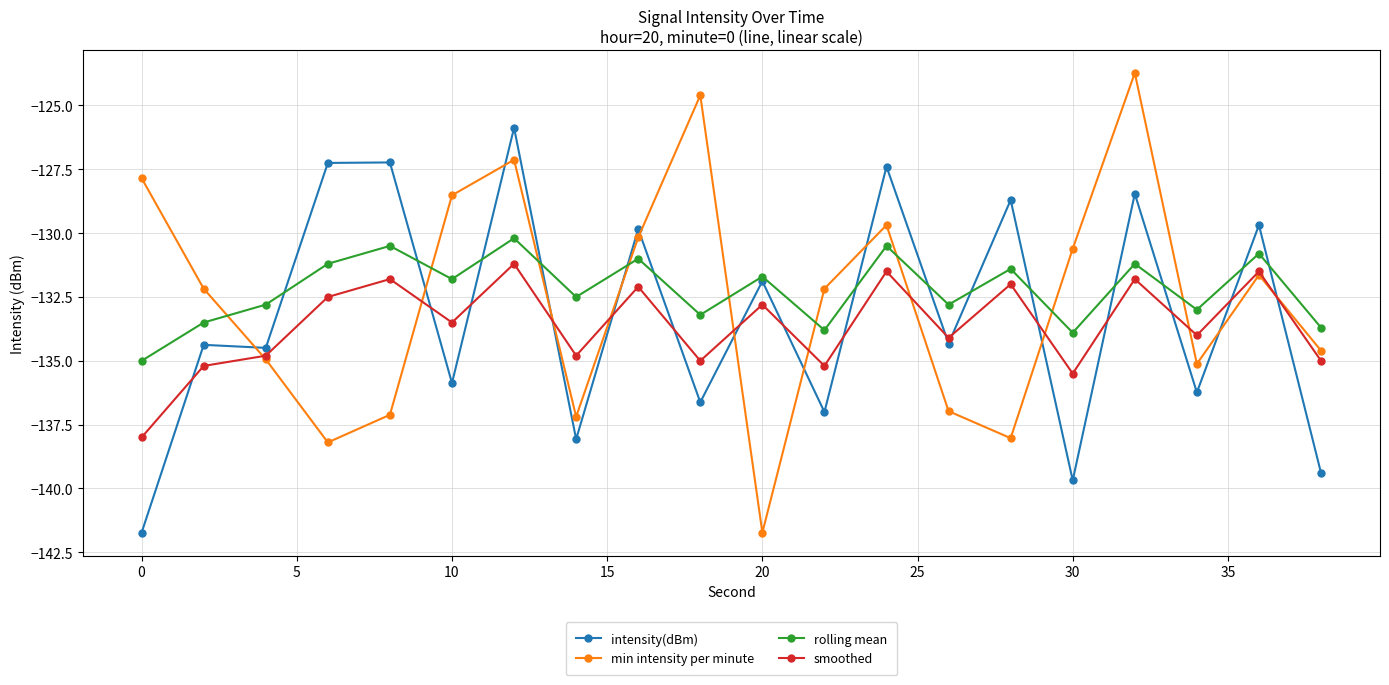

How many interior local valleys does the rolling mean series have?

7